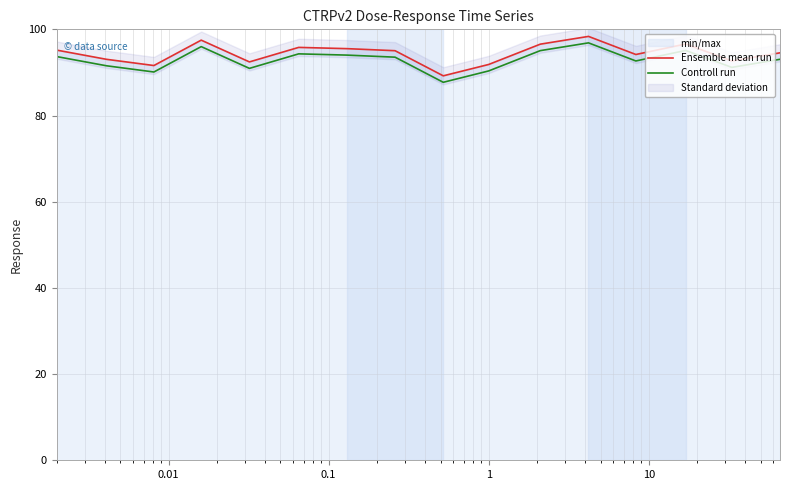

Rank the series by their maximum value, from lowest to highest.

Controll run, Ensemble mean run